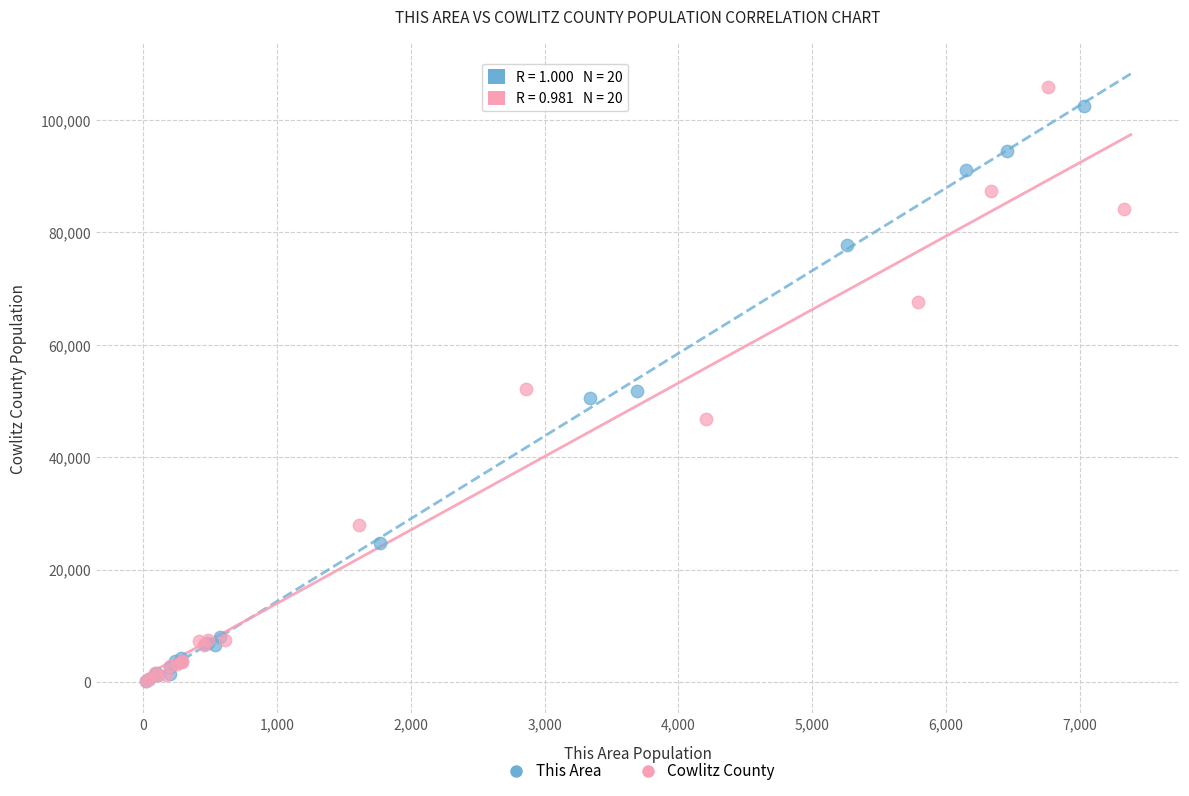

Which series has the largest Y range (max minus min)?

Cowlitz County